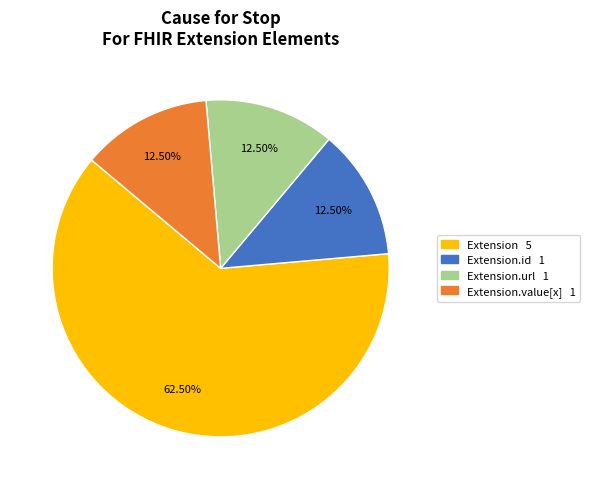

Is there any slice that represents more than half of the pie?

Yes